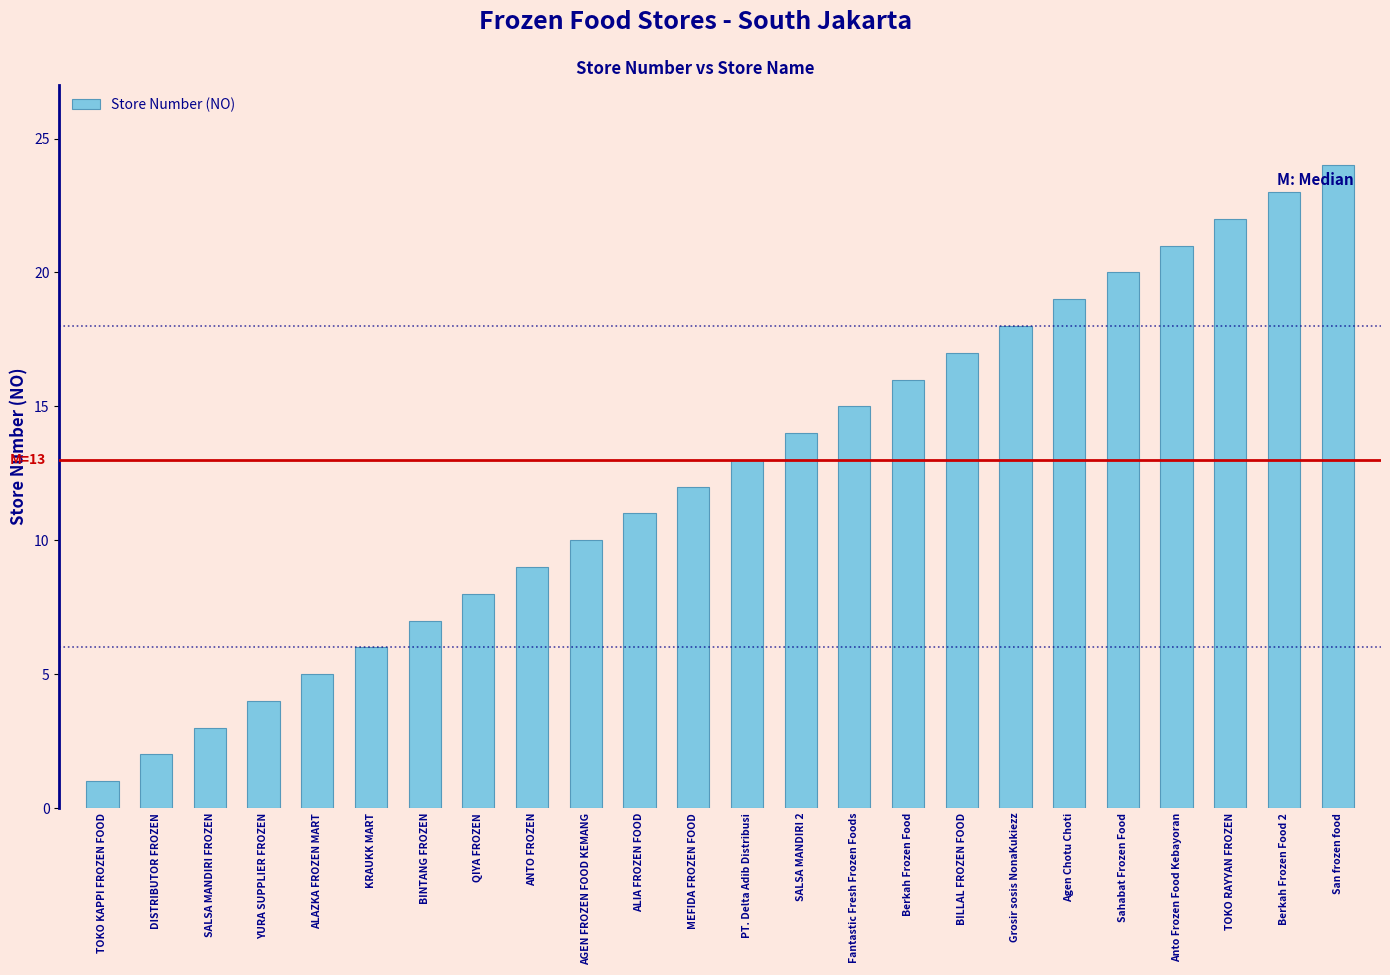

What is the value of the 22nd bar from the left?

22